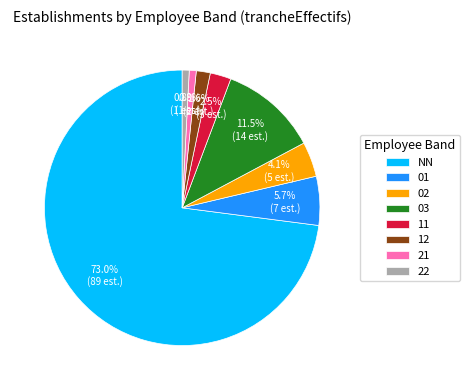

Which has a higher value, 11 or 22?

11